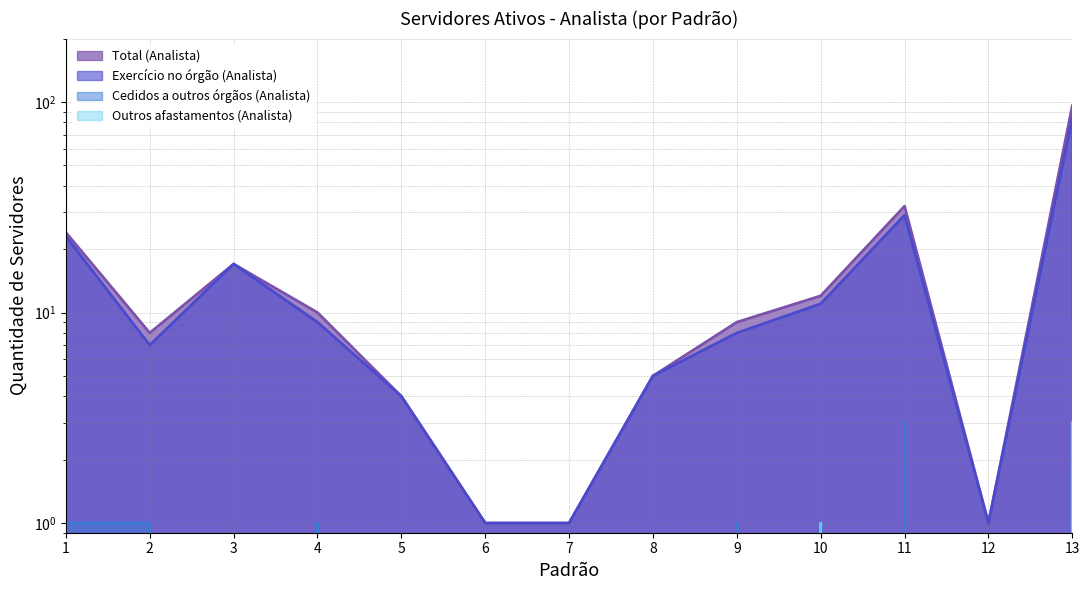

At 6, list the series in order from largest to smallest.

Exercício no órgão (Analista), Total (Analista), Cedidos a outros órgãos (Analista), Outros afastamentos (Analista)